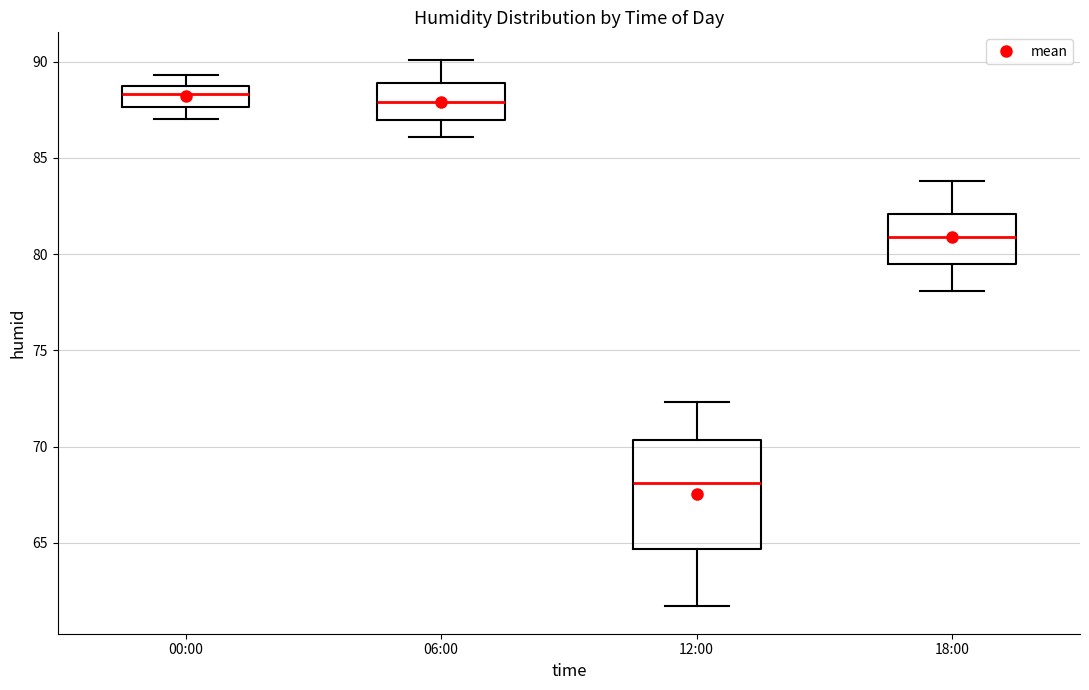

Where does the lower whisker of the box for 06:00 end on the y-axis? The values are not printed on the chart, so give them approximately, as read against the axis.

86.0